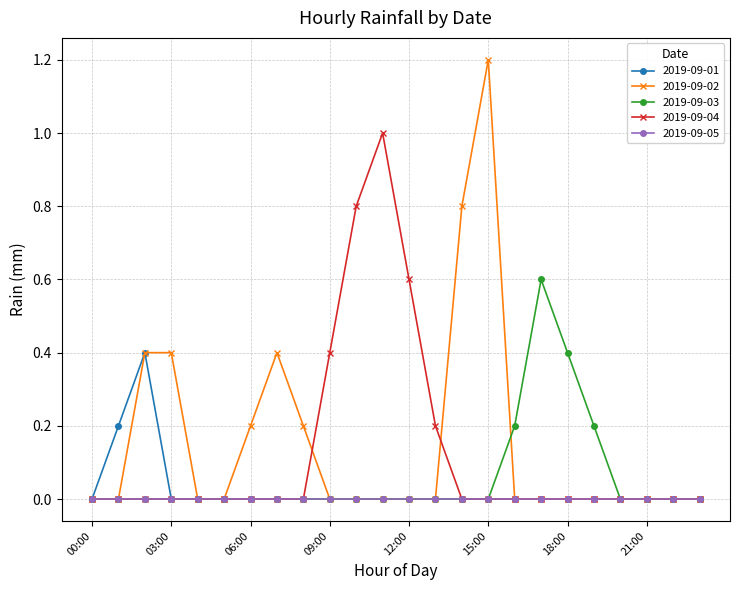

Rank the series by their average value, from lowest to highest.

2019-09-05, 2019-09-01, 2019-09-03, 2019-09-04, 2019-09-02